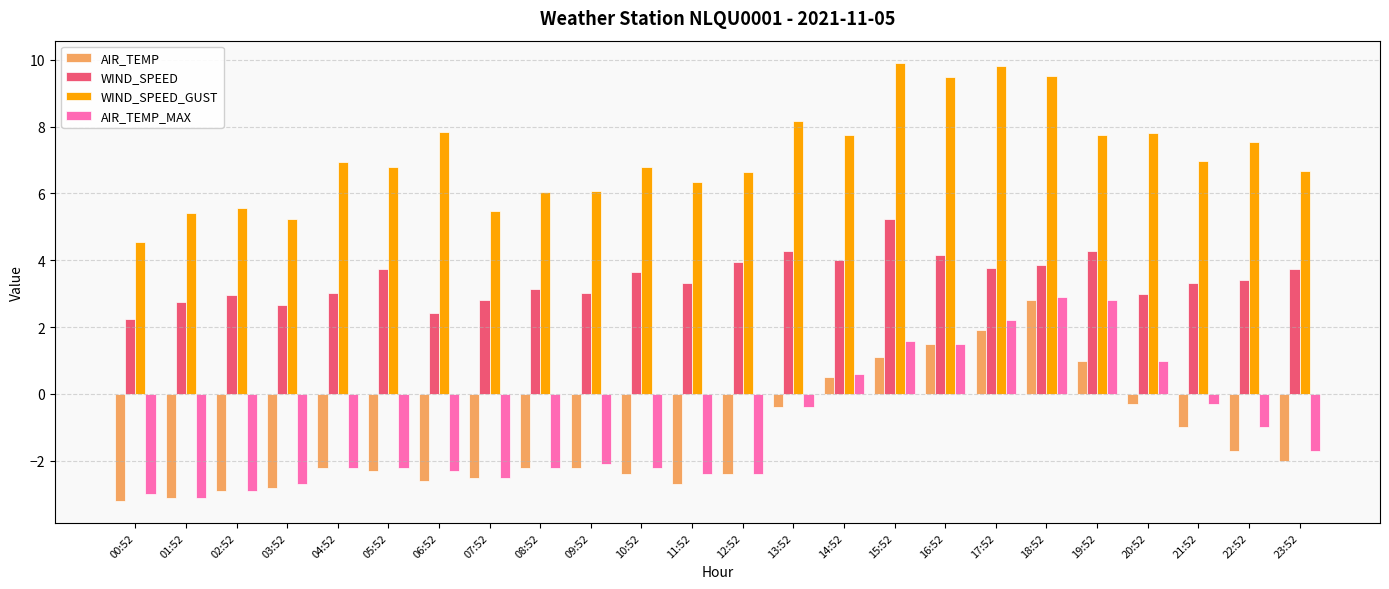

What is the label of the 11th bar from the right?

13:52